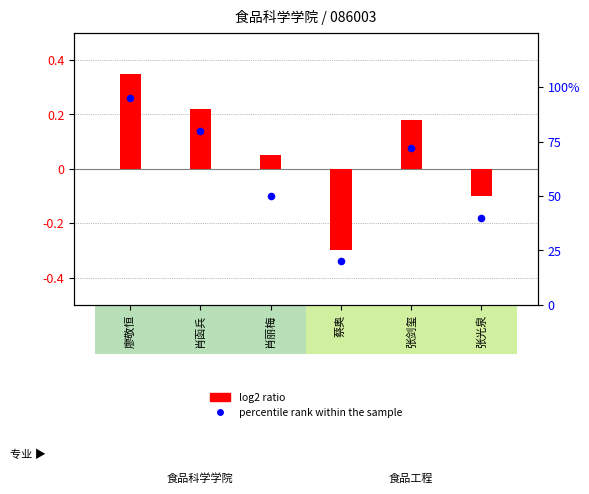

What are all the series names shown in the legend?

log2 ratio, percentile rank within the sample